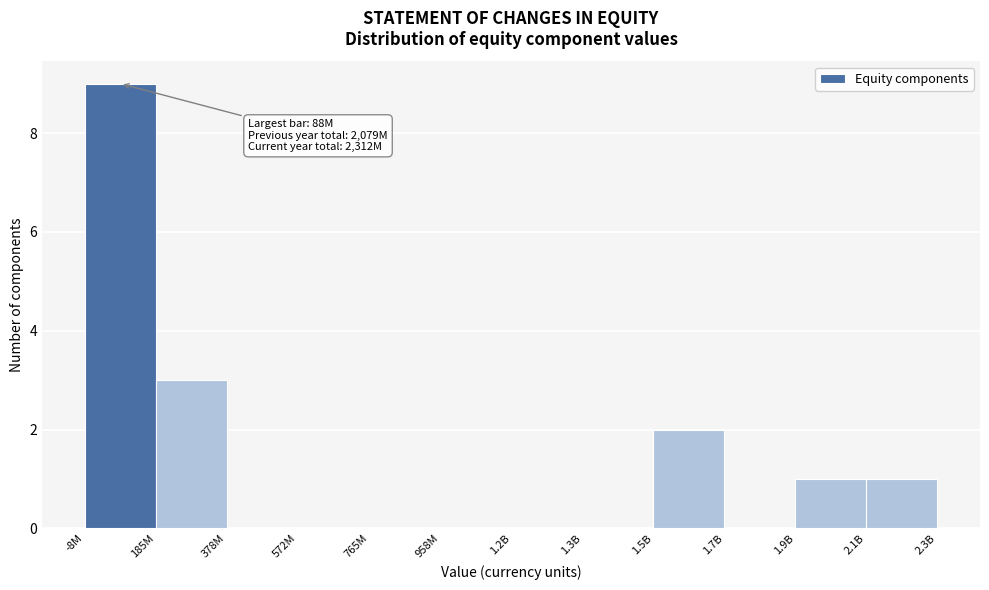

Reading left to right, extract all data points from this chart.

-8M=9	185M=3	378M=0	572M=0	765M=0	958M=0	1.2B=0	1.3B=0	1.5B=2	1.7B=0	1.9B=1	2.1B=1